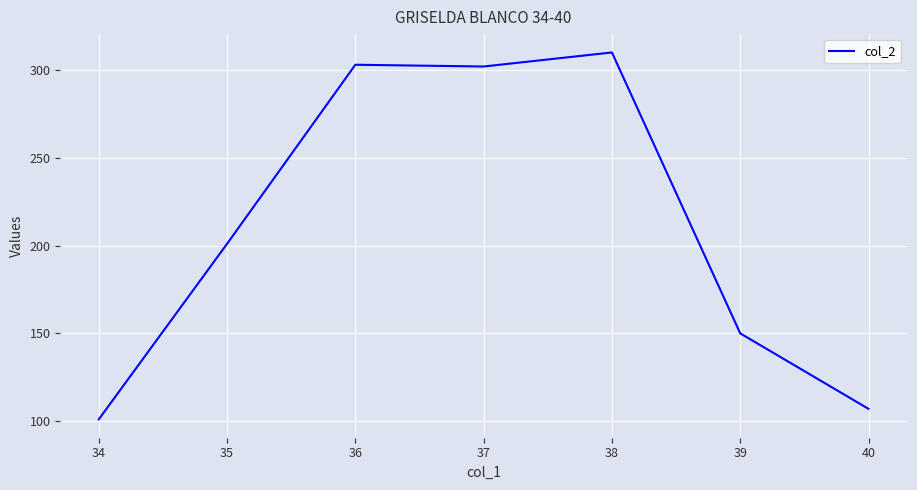

What is the minimum value shown in the chart?

101